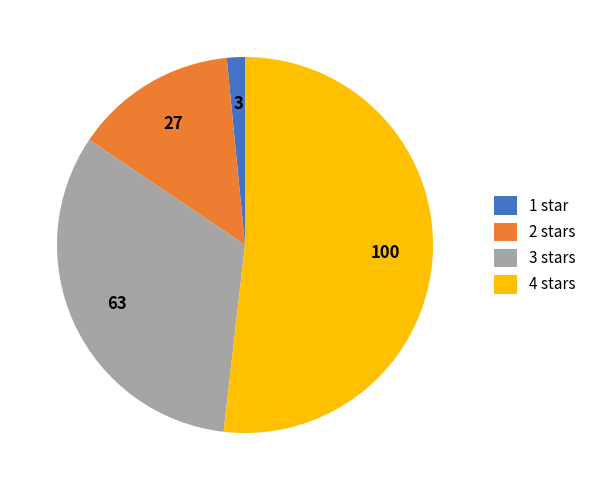

What is the ratio of the value at 4 stars to the value at 3 stars?

1.6